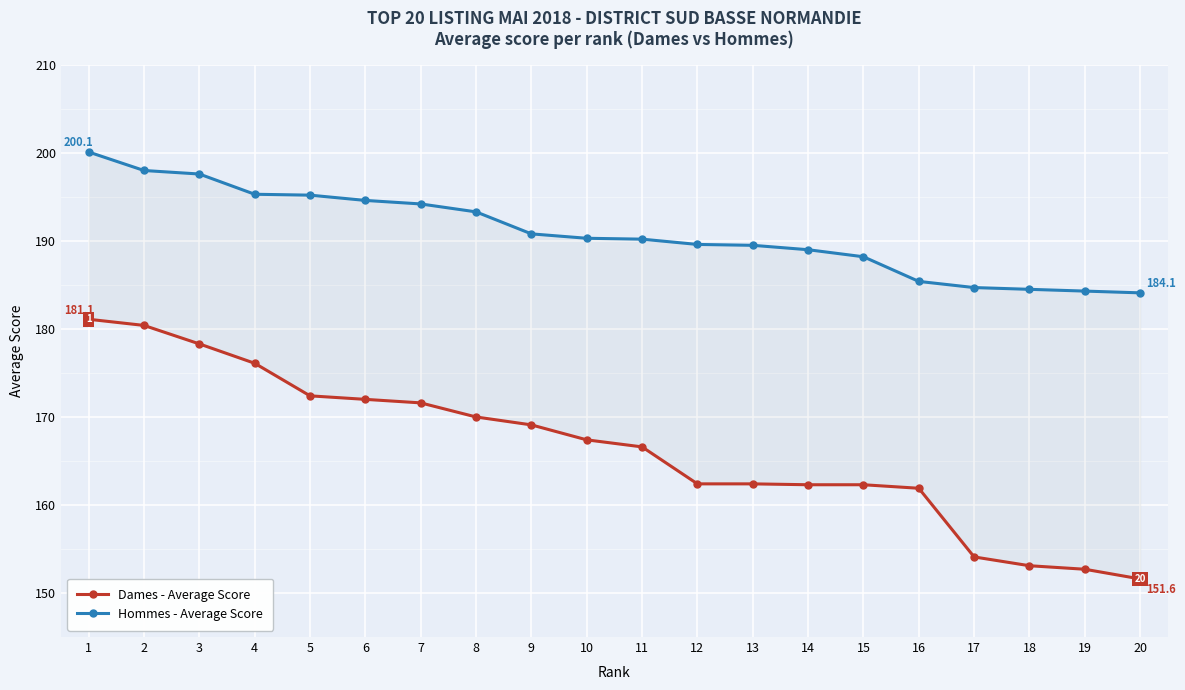

True or false: Dames - Average Score has a value of 180.4 at 2.

True